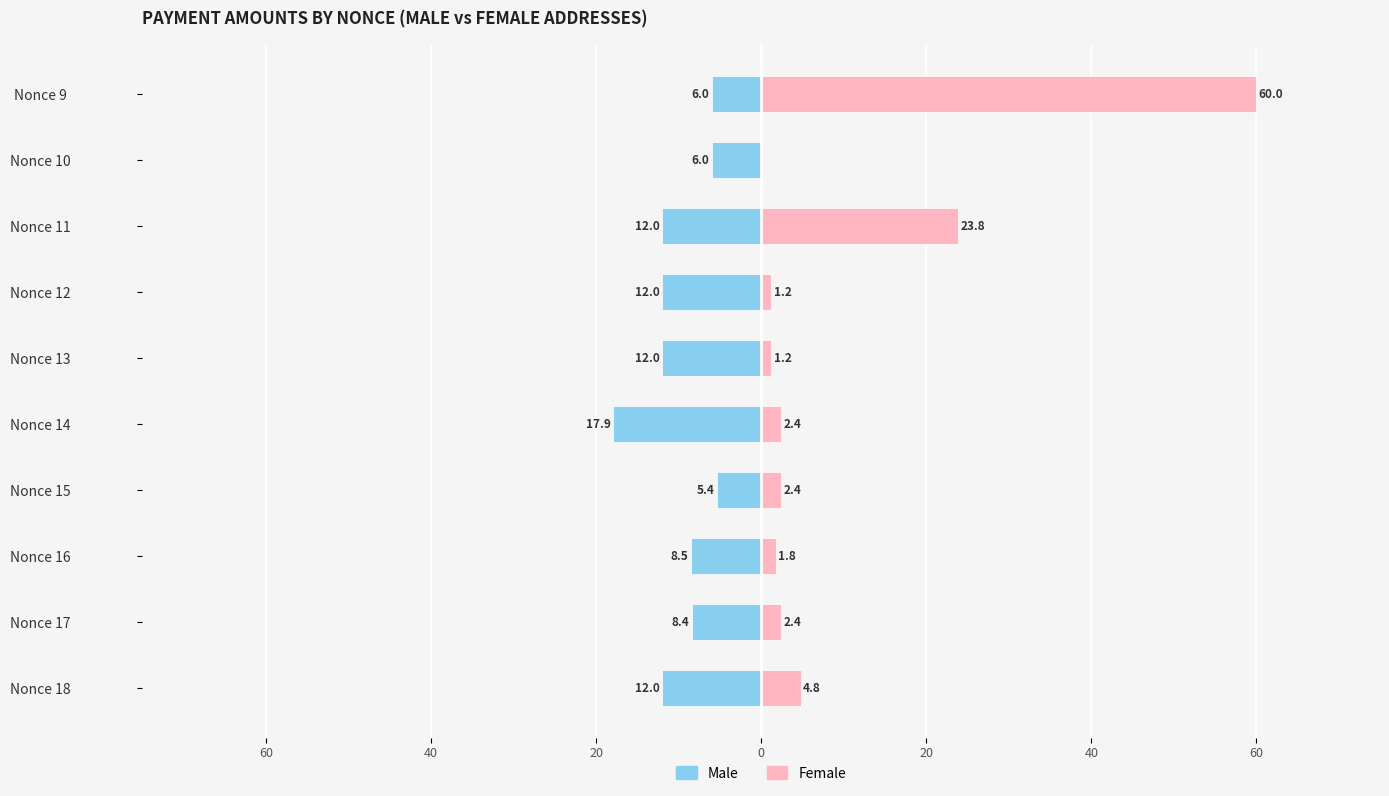

Which series has the largest range (max minus min)?

Female